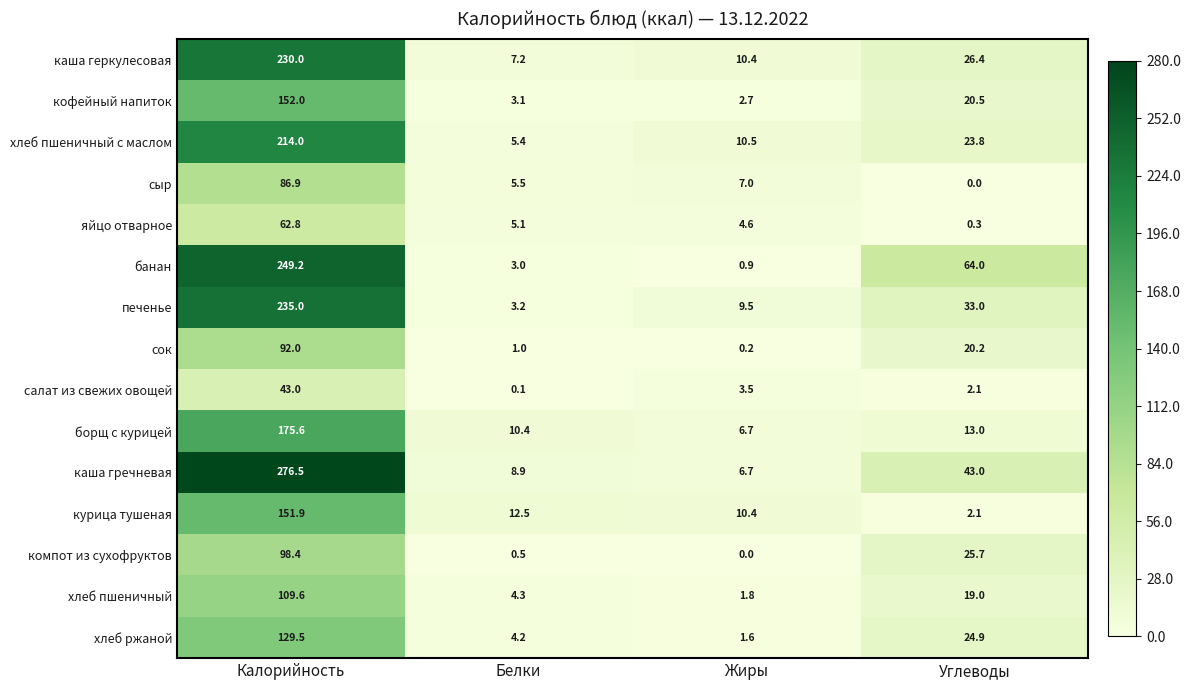

What is the approximate value of кофейный напиток at Углеводы?

20.5